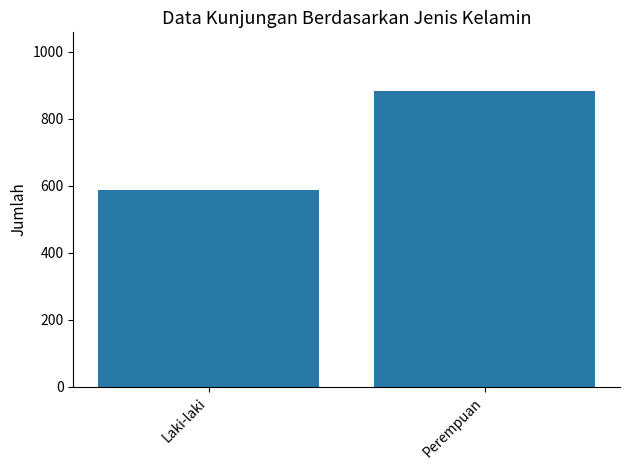

What is the sum of the values at Perempuan and Laki-laki?

1469